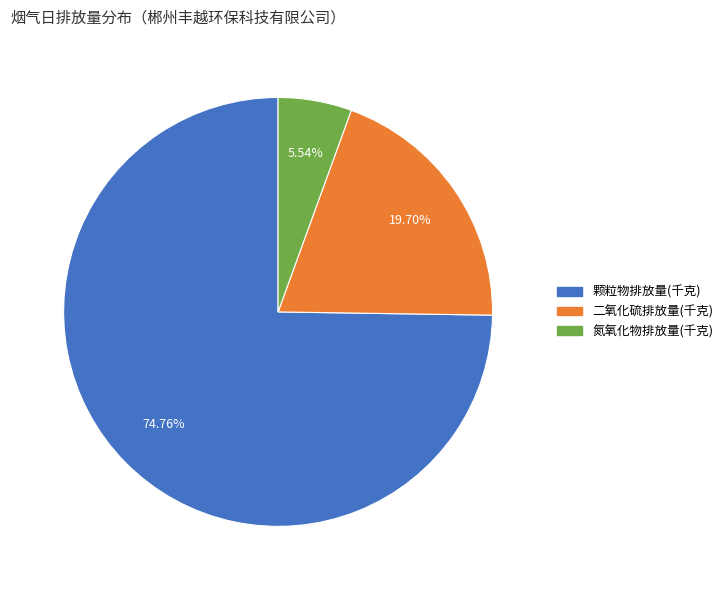

Is there a majority slice in this chart?

Yes